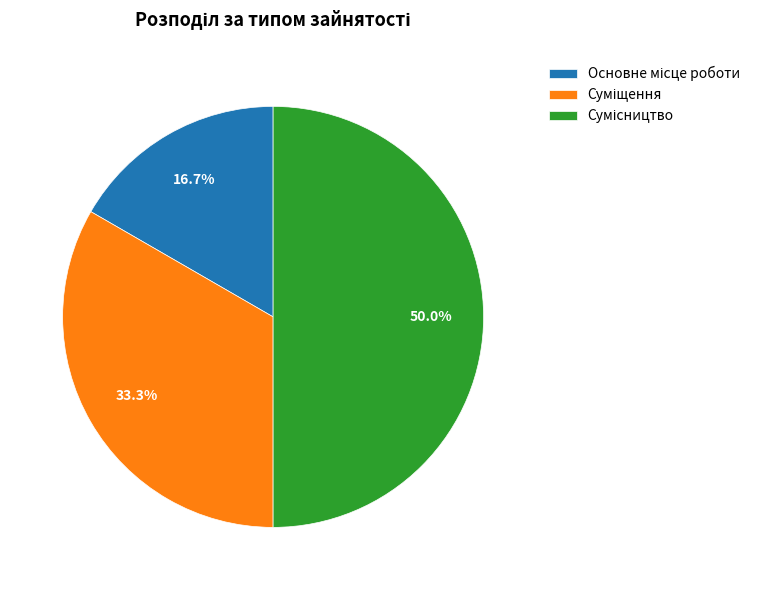

Rank the categories by value from highest to lowest.

Сумісництво, Суміщення, Основне місце роботи